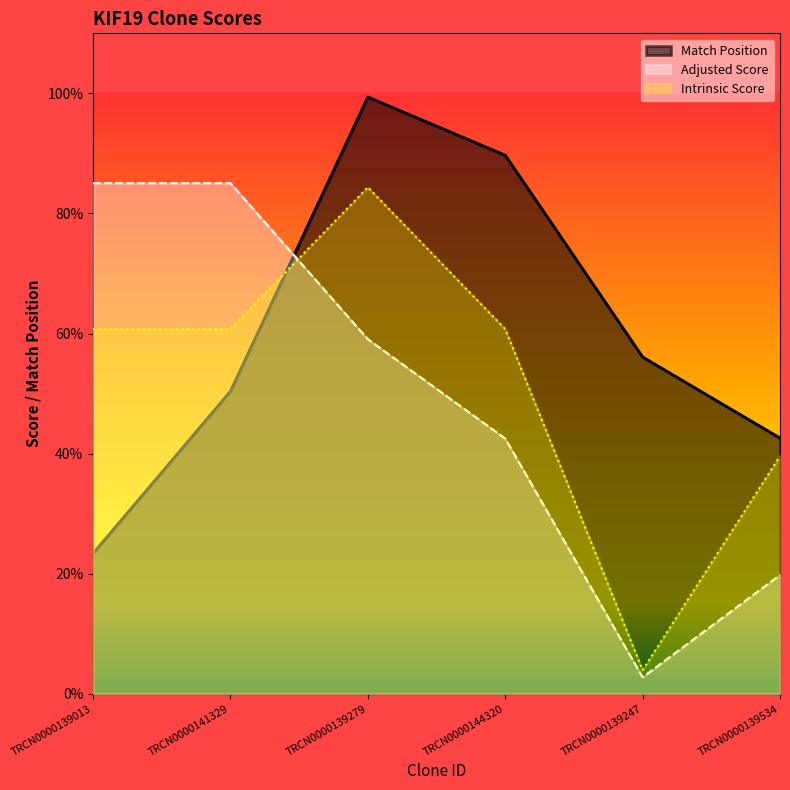

Count the number of categories in the chart.

6